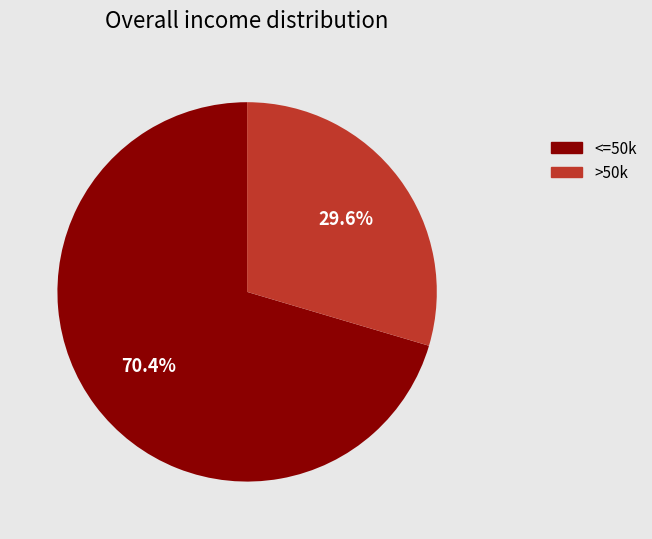

Does any single category account for the majority?

Yes